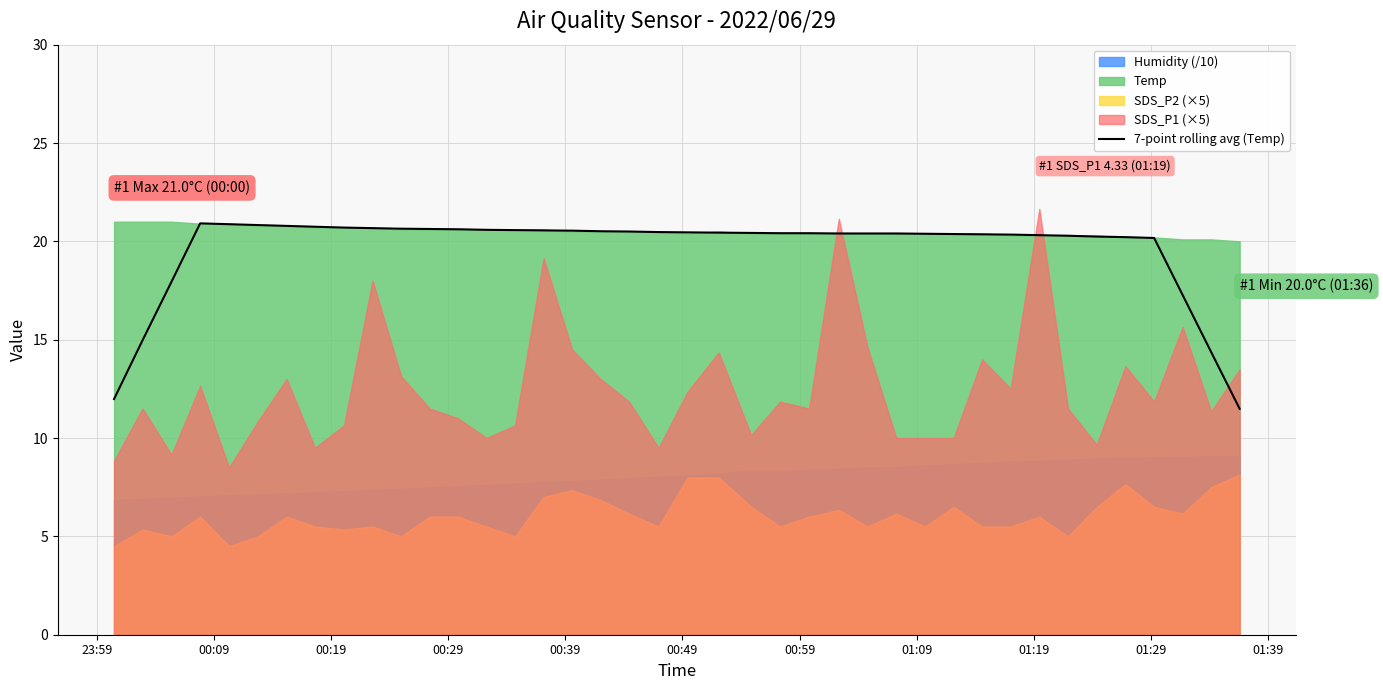

Reading left to right, list all the values displayed in this chart.

12.0	15.0	17.9	20.9	20.9	20.8	20.8	20.7	20.7	20.7	20.6	20.6	20.6	20.6	20.6	20.6	20.5	20.5	20.5	20.5	20.5	20.4	20.4	20.4	20.4	20.4	20.4	20.4	20.4	20.4	20.4	20.3	20.3	20.3	20.2	20.2	20.2	17.3	14.4	11.5